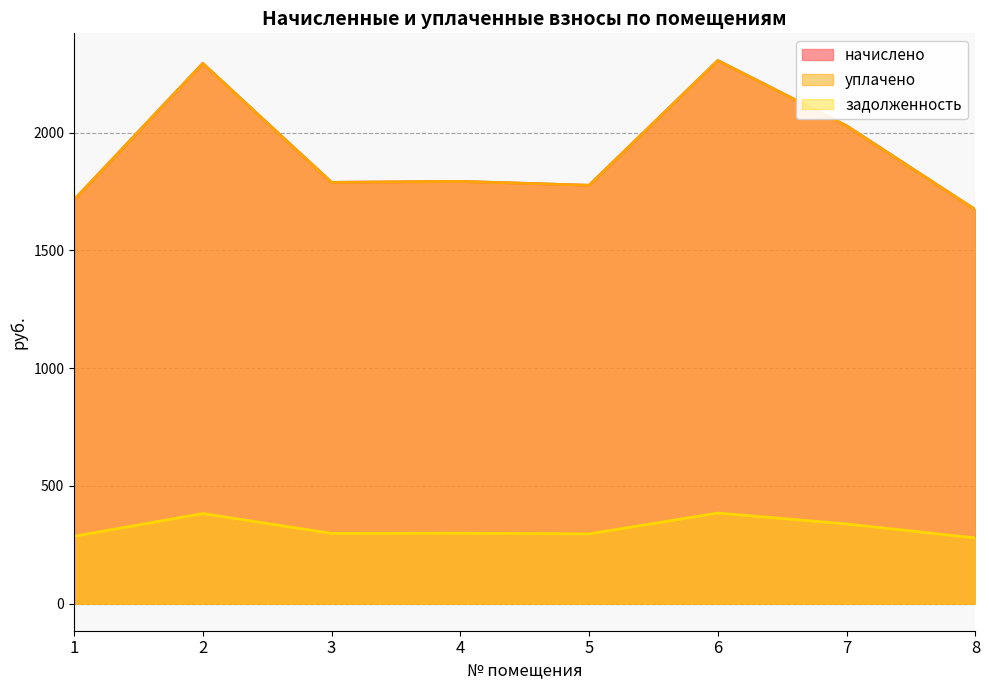

Which series has the widest spread of values?

начислено